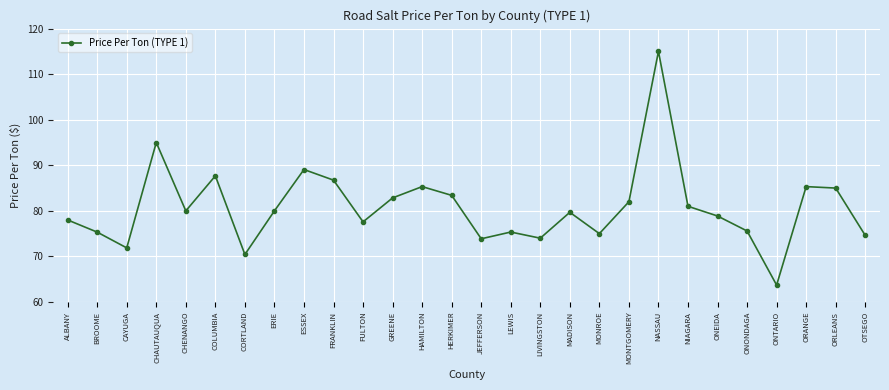

Where does the data first go above 79?

CHAUTAUQUA